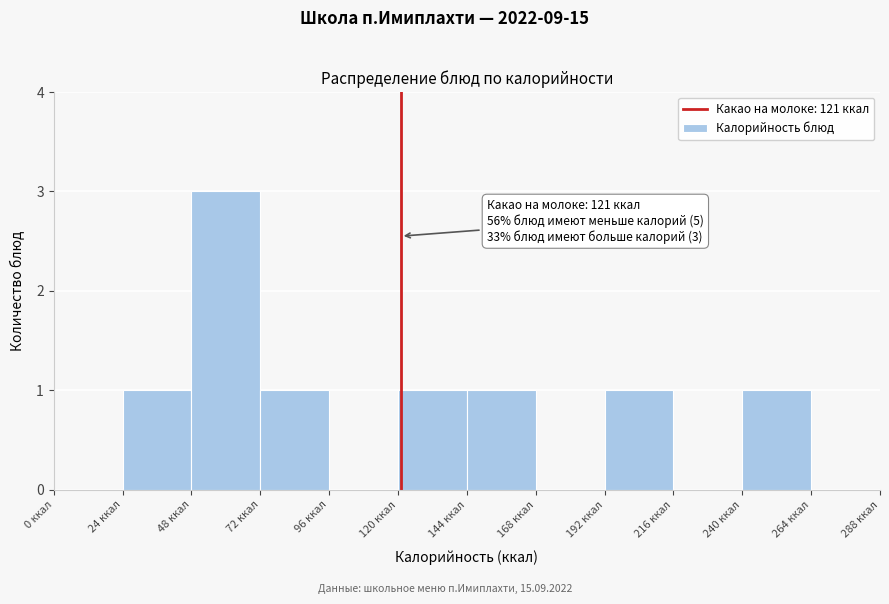

Over which range of the x-axis is the bar tallest?

48 to 72